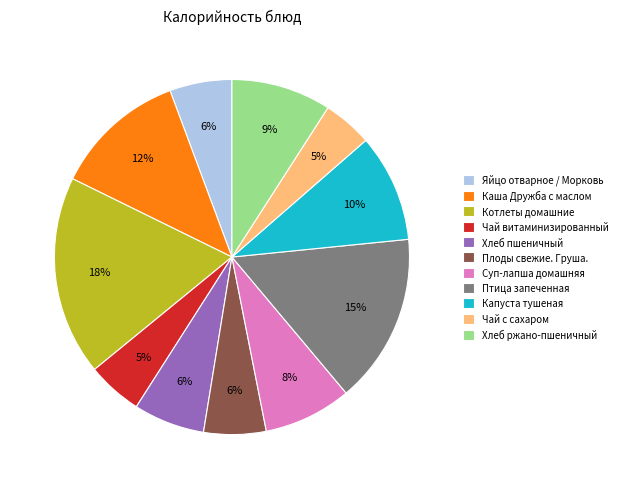

To the nearest percent, what is the combined percentage of Хлеб ржано-пшеничный and Котлеты домашние?

27%